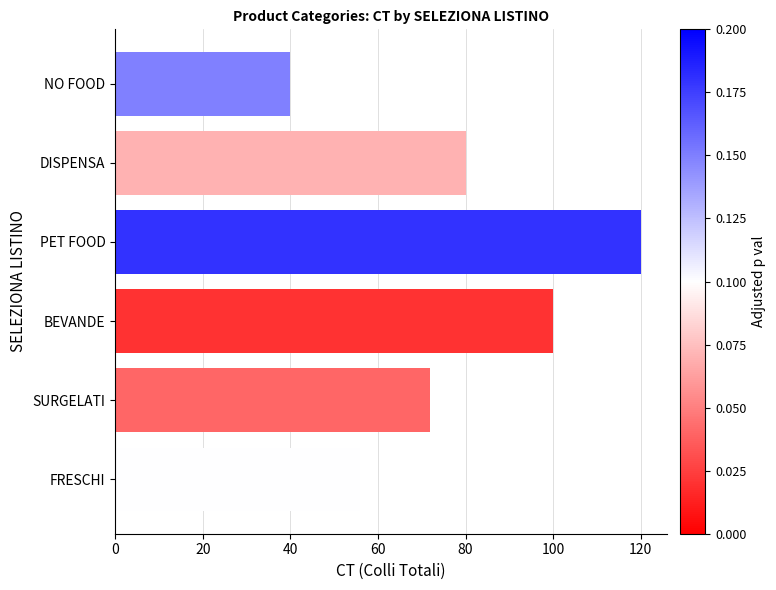

How many values are below 80?

3